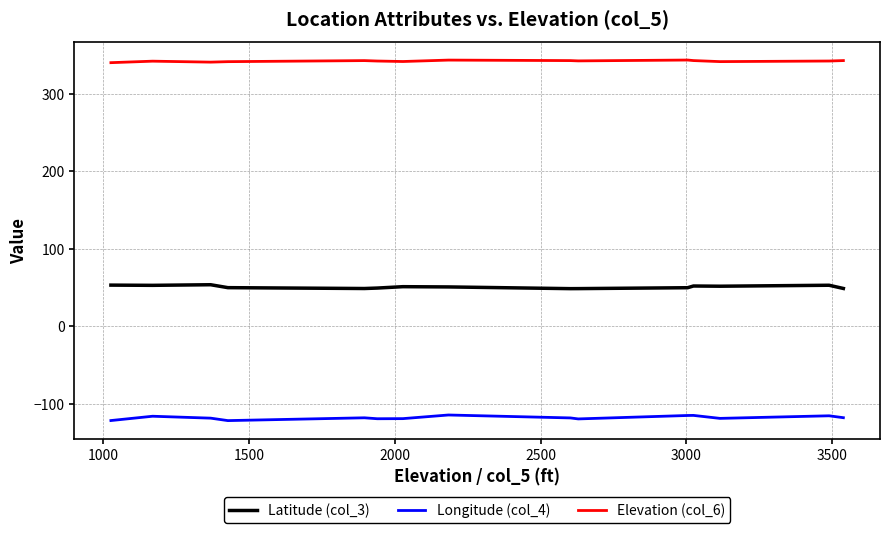

What is the lowest value of the Longitude (col_4) series?

-121.5